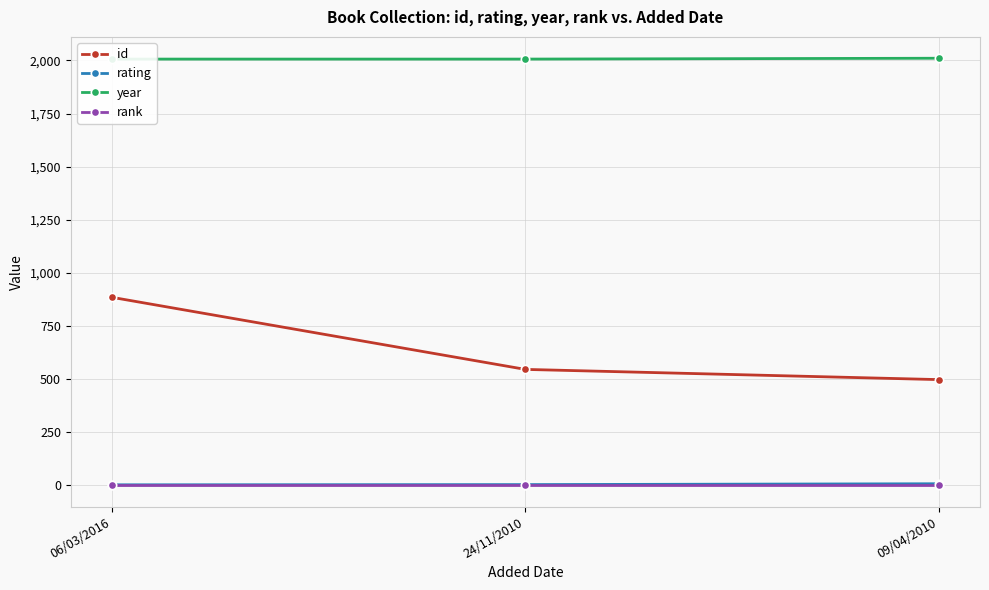

List the series in order of their peak value, highest first.

year, id, rating, rank